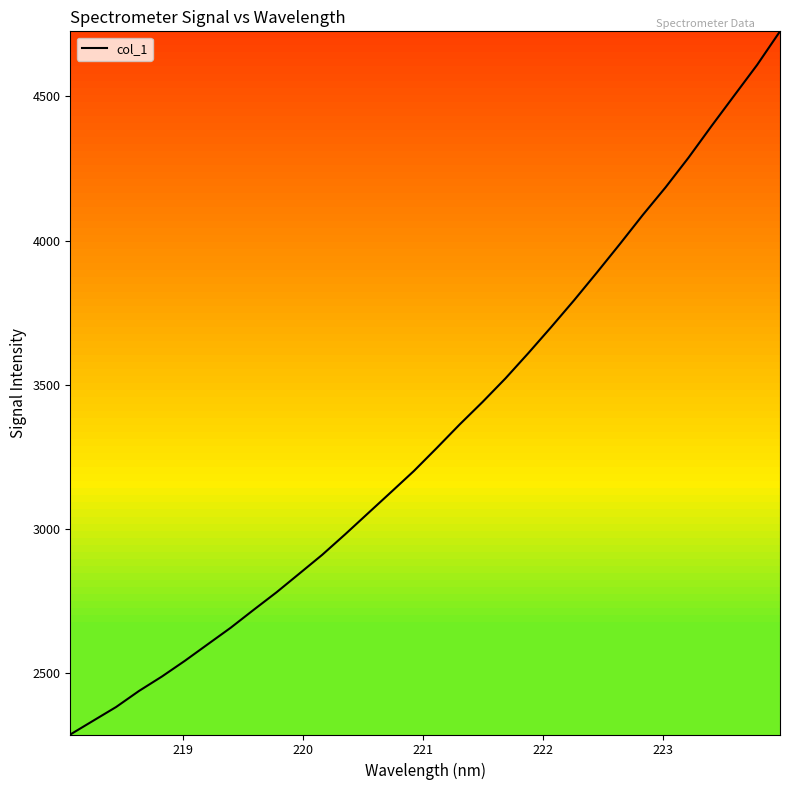

What is the minimum value shown in the chart?

2285.2